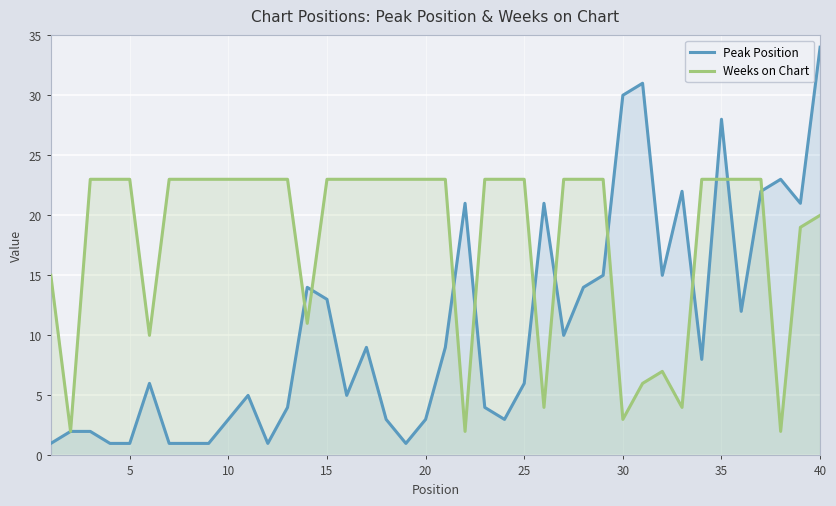

Which series has the widest spread of values?

Peak Position